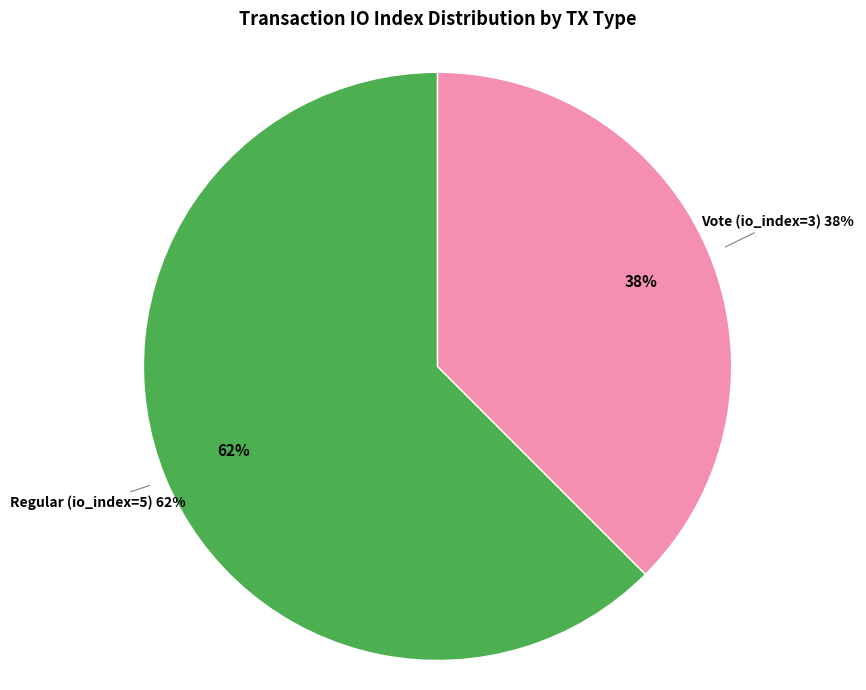

Approximately how many times larger is the value at Regular (io_index=5) compared to Vote (io_index=3)?

1.7